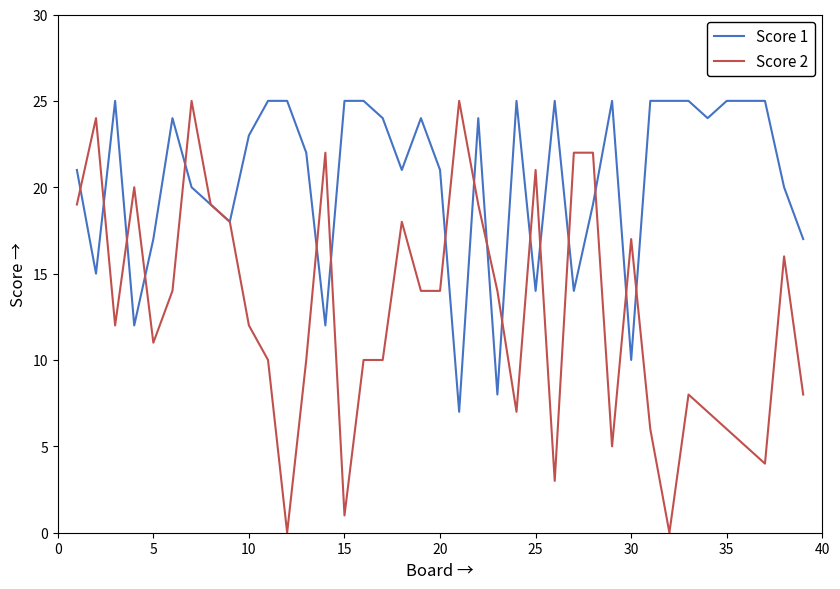

What is the greatest value displayed?

25